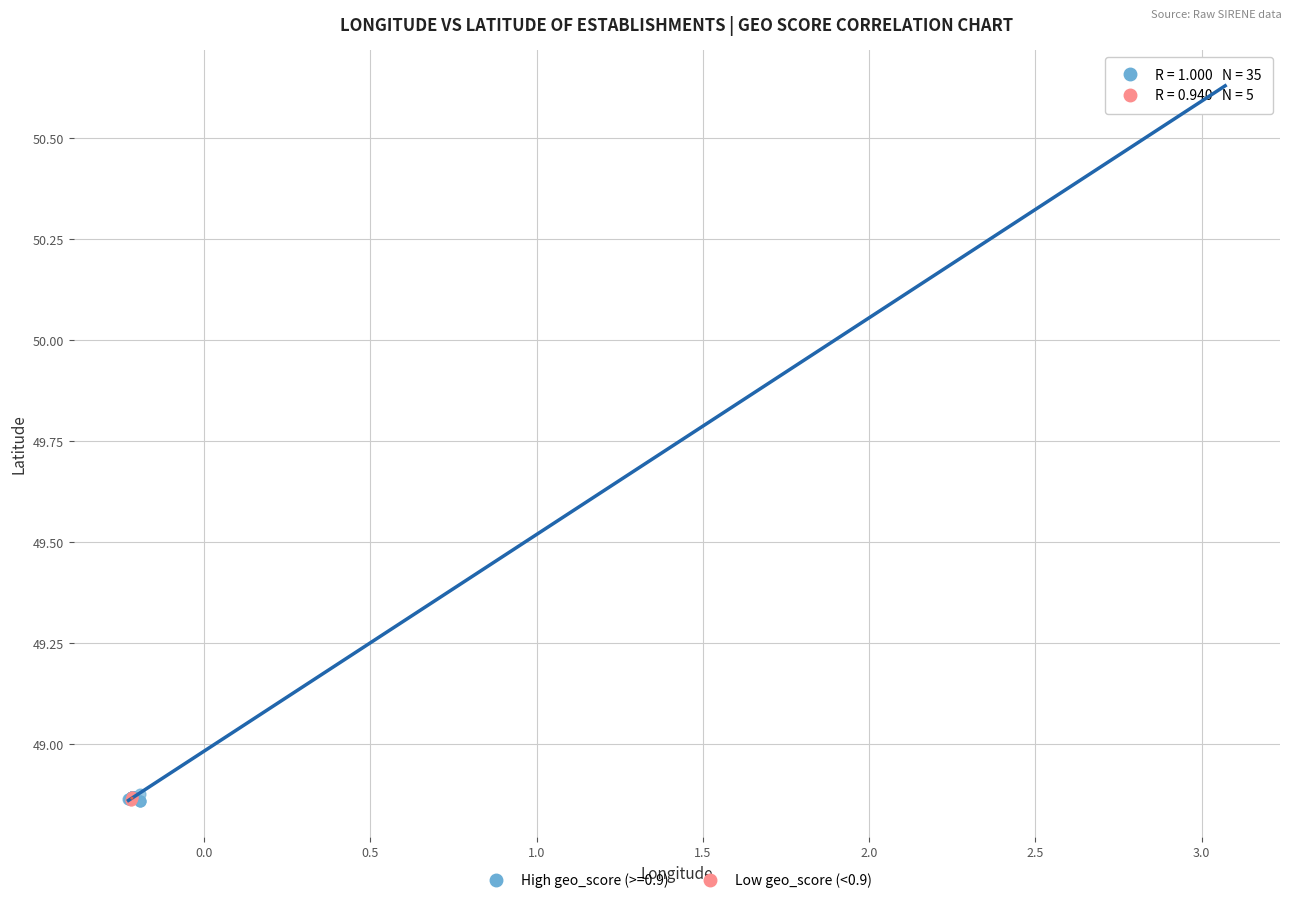

Which series has the largest Y range (max minus min)?

High geo_score (>=0.9)